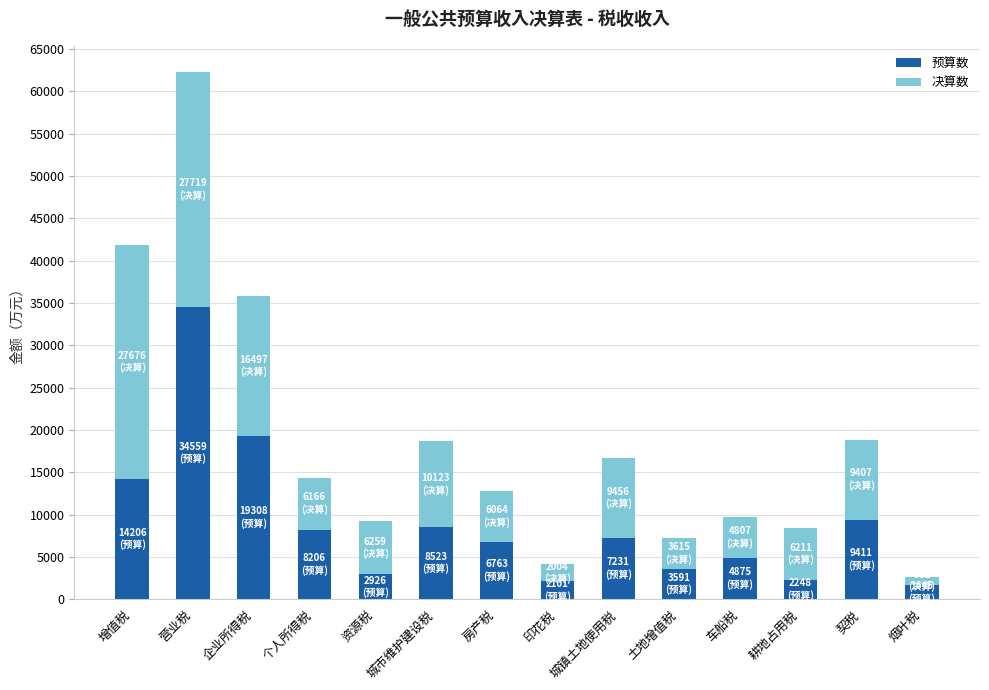

Are the bars horizontal?

No